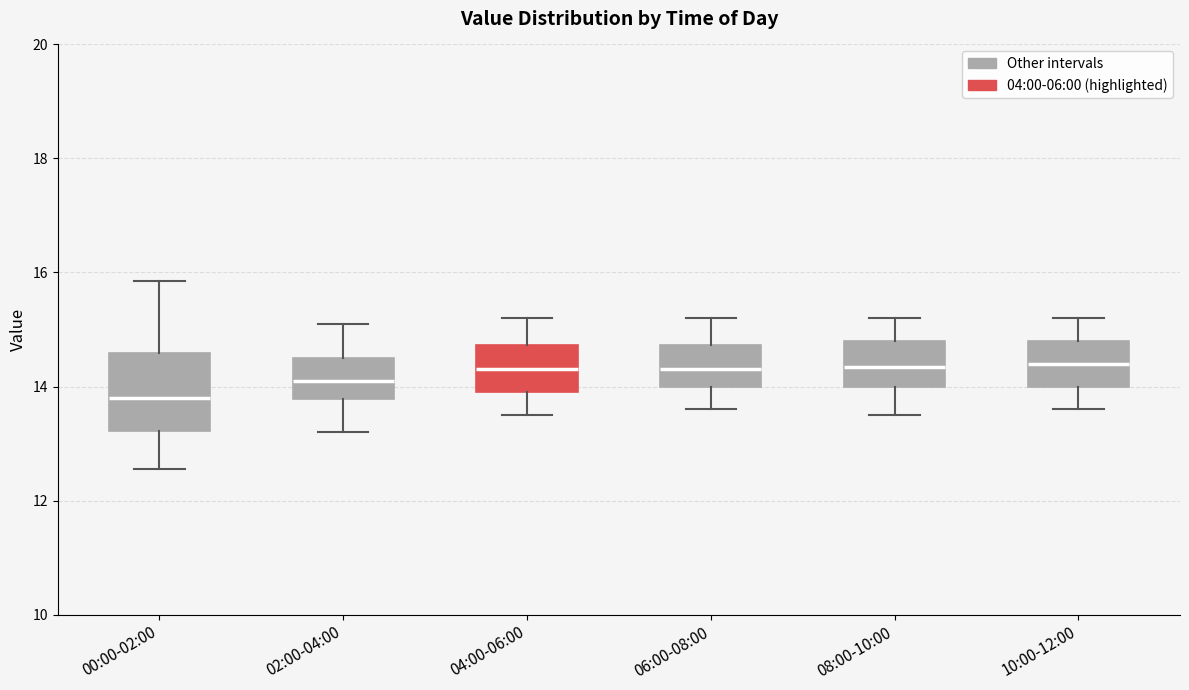

Where is the upper edge of the box for 06:00-08:00 on the y-axis? The values are not printed on the chart, so give them approximately, as read against the axis.

14.8